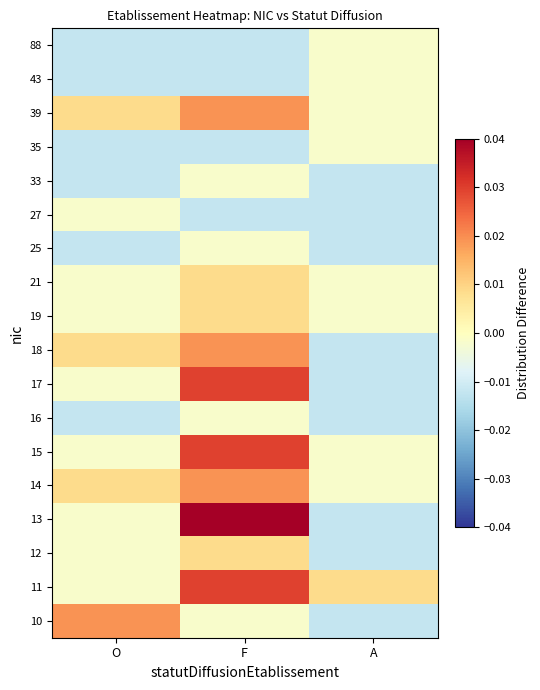

Reading left to right, extract all data points from this chart.

10: O=0.0	F=-0.0	A=-0.0
11: O=-0.0	F=0.0	A=0.0
12: O=-0.0	F=0.0	A=-0.0
13: O=-0.0	F=0.0	A=-0.0
14: O=0.0	F=0.0	A=-0.0
15: O=-0.0	F=0.0	A=-0.0
16: O=-0.0	F=-0.0	A=-0.0
17: O=-0.0	F=0.0	A=-0.0
18: O=0.0	F=0.0	A=-0.0
19: O=-0.0	F=0.0	A=-0.0
21: O=-0.0	F=0.0	A=-0.0
25: O=-0.0	F=-0.0	A=-0.0
27: O=-0.0	F=-0.0	A=-0.0
33: O=-0.0	F=-0.0	A=-0.0
35: O=-0.0	F=-0.0	A=-0.0
39: O=0.0	F=0.0	A=-0.0
43: O=-0.0	F=-0.0	A=-0.0
88: O=-0.0	F=-0.0	A=-0.0